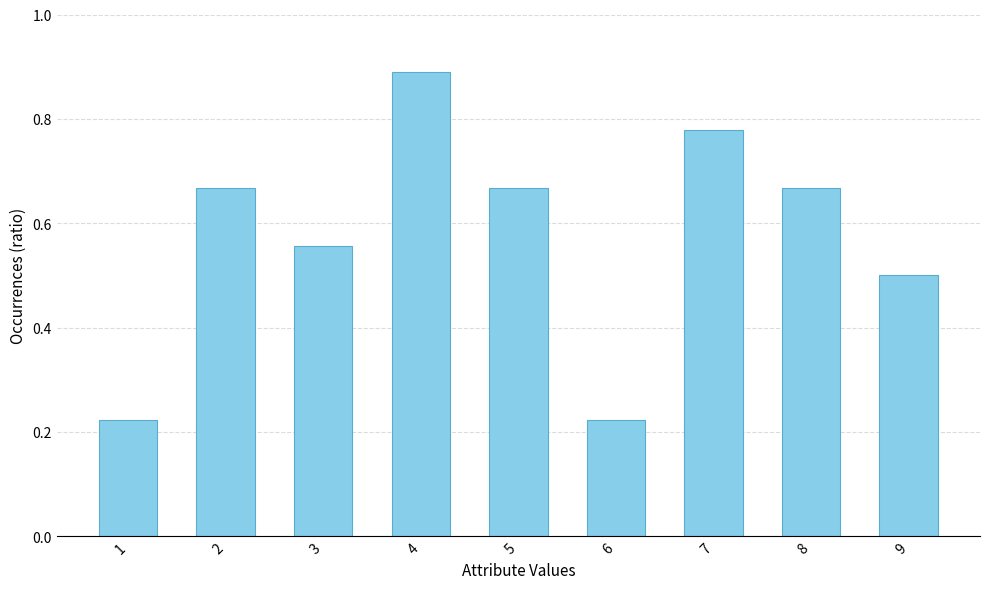

Does the chart contain stacked bars?

No